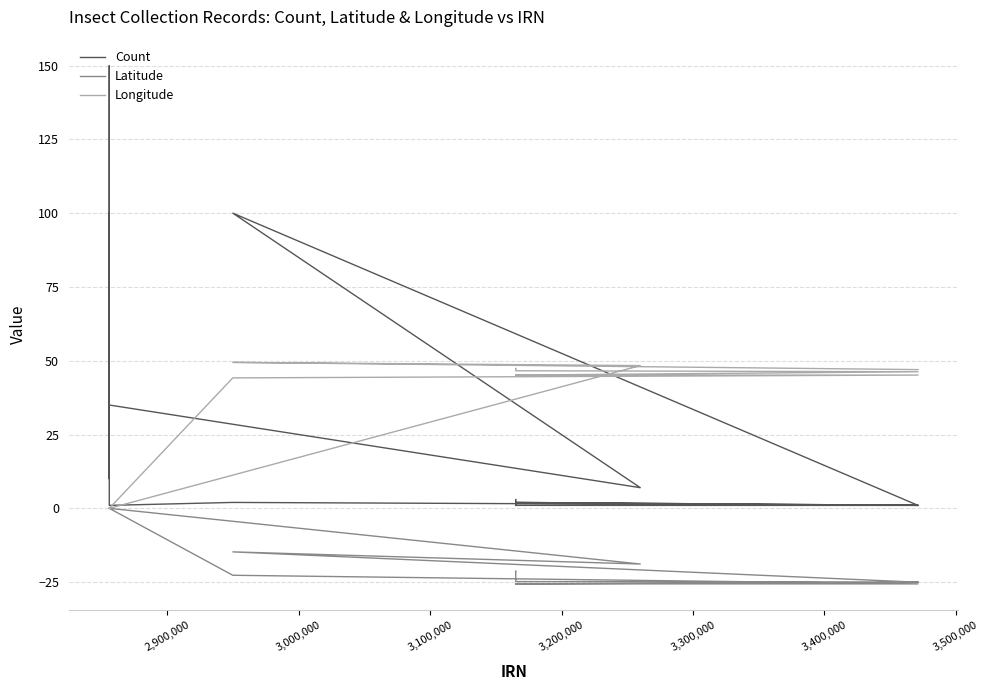

The Latitude series shows -25.0 at 3,200,000. True or false?

True